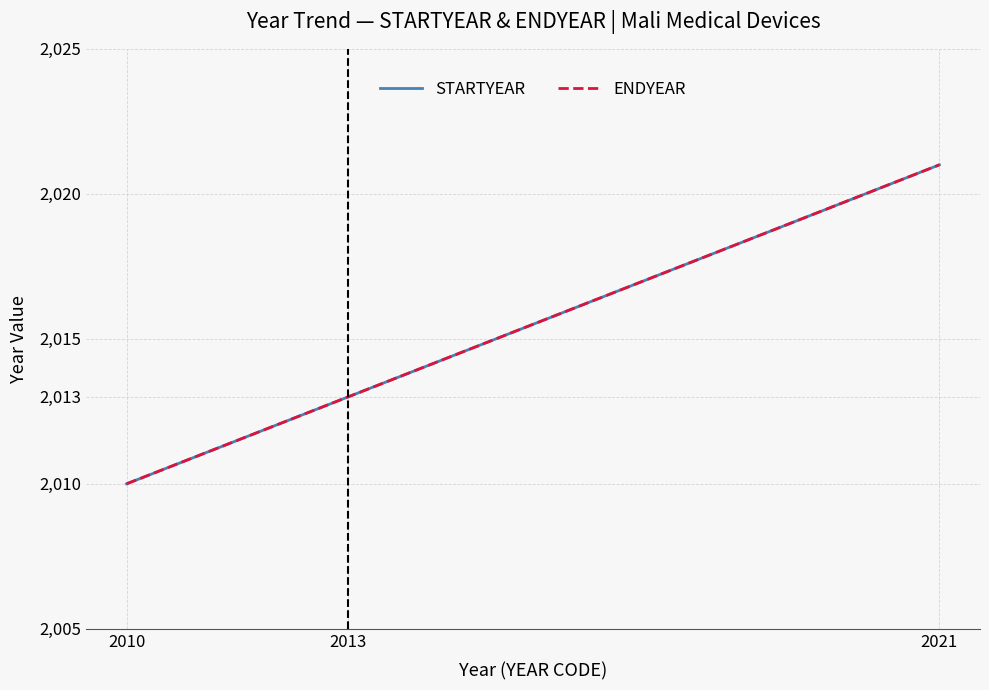

Is this an area chart (filled region under the line)?

No